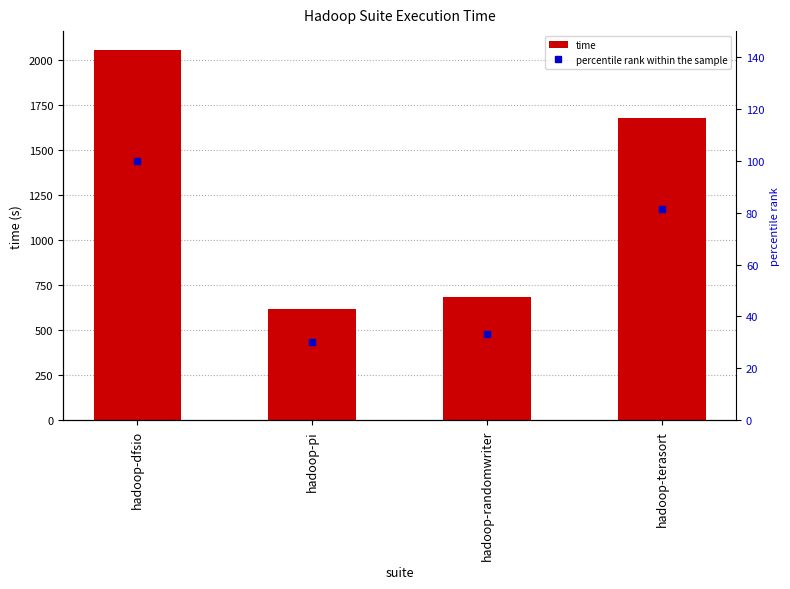

What value does the time series have at hadoop-terasort?

1674.0